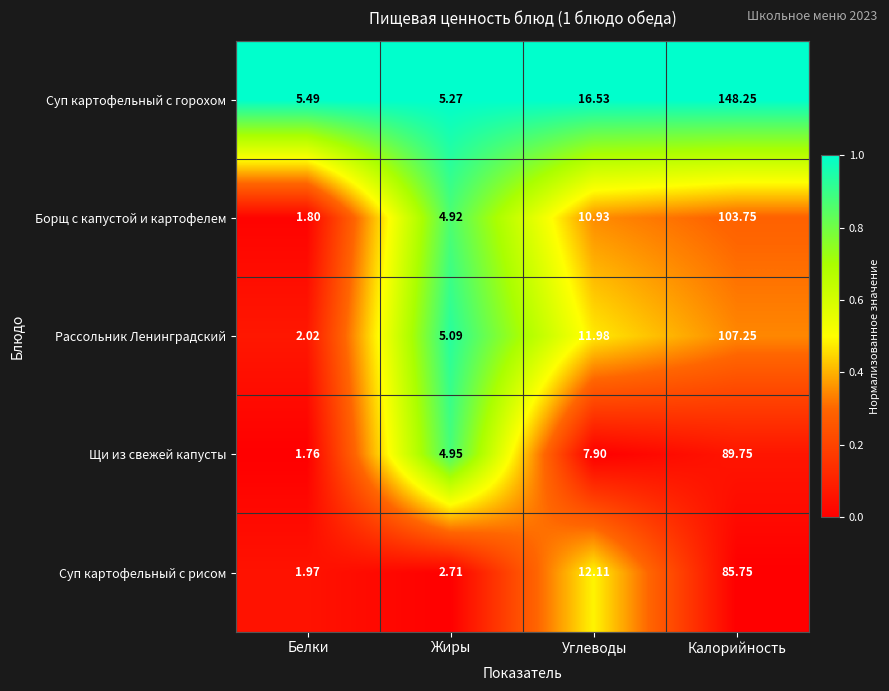

Between Углеводы and Калорийность, which series saw the biggest shift?

Суп картофельный с горохом